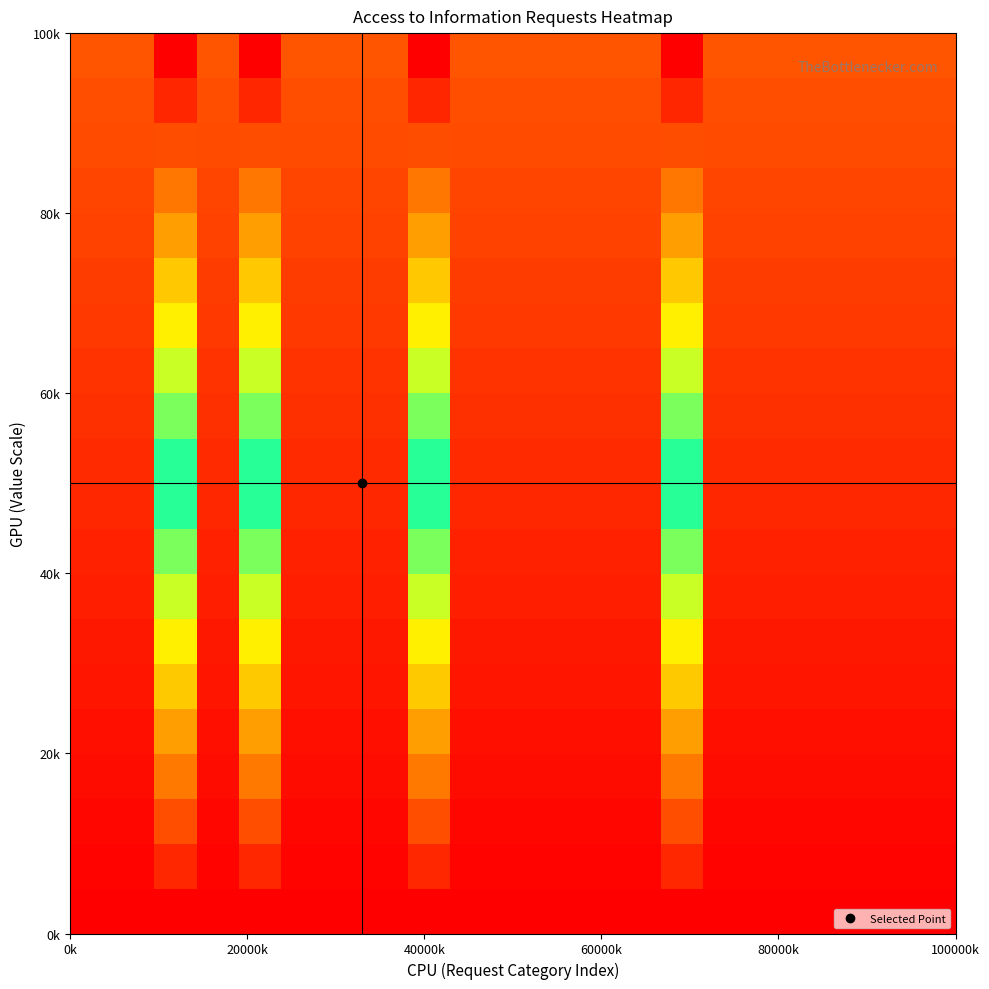

At how many categories does at least one series exceed 0?

21